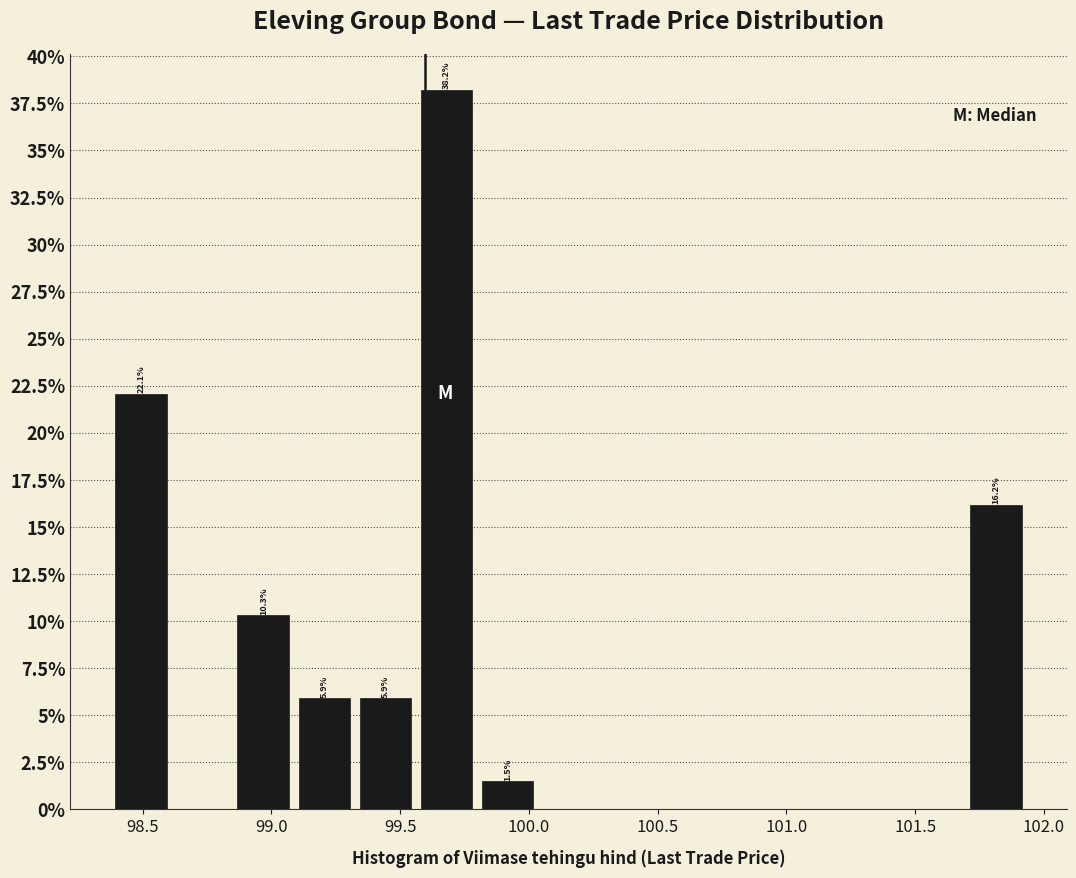

Which range on the x-axis has the tallest bar?

99.55 to 99.80